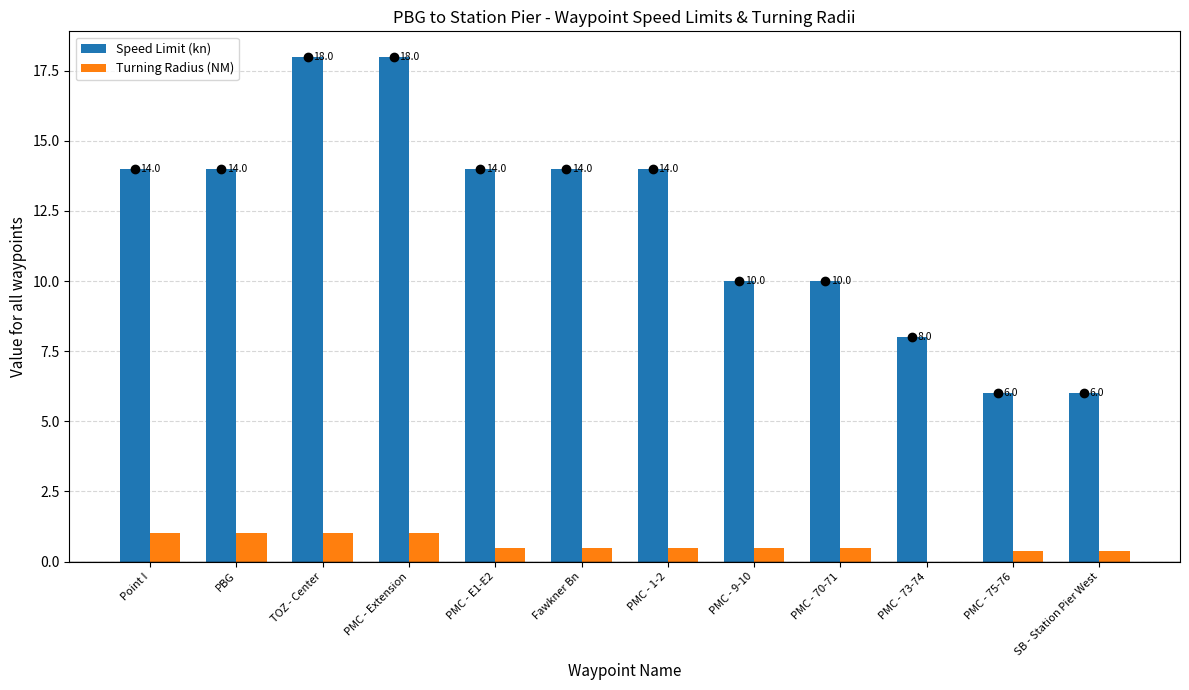

Is it true that Speed Limit (kn) equals 9.5 at TOZ - Center?

False